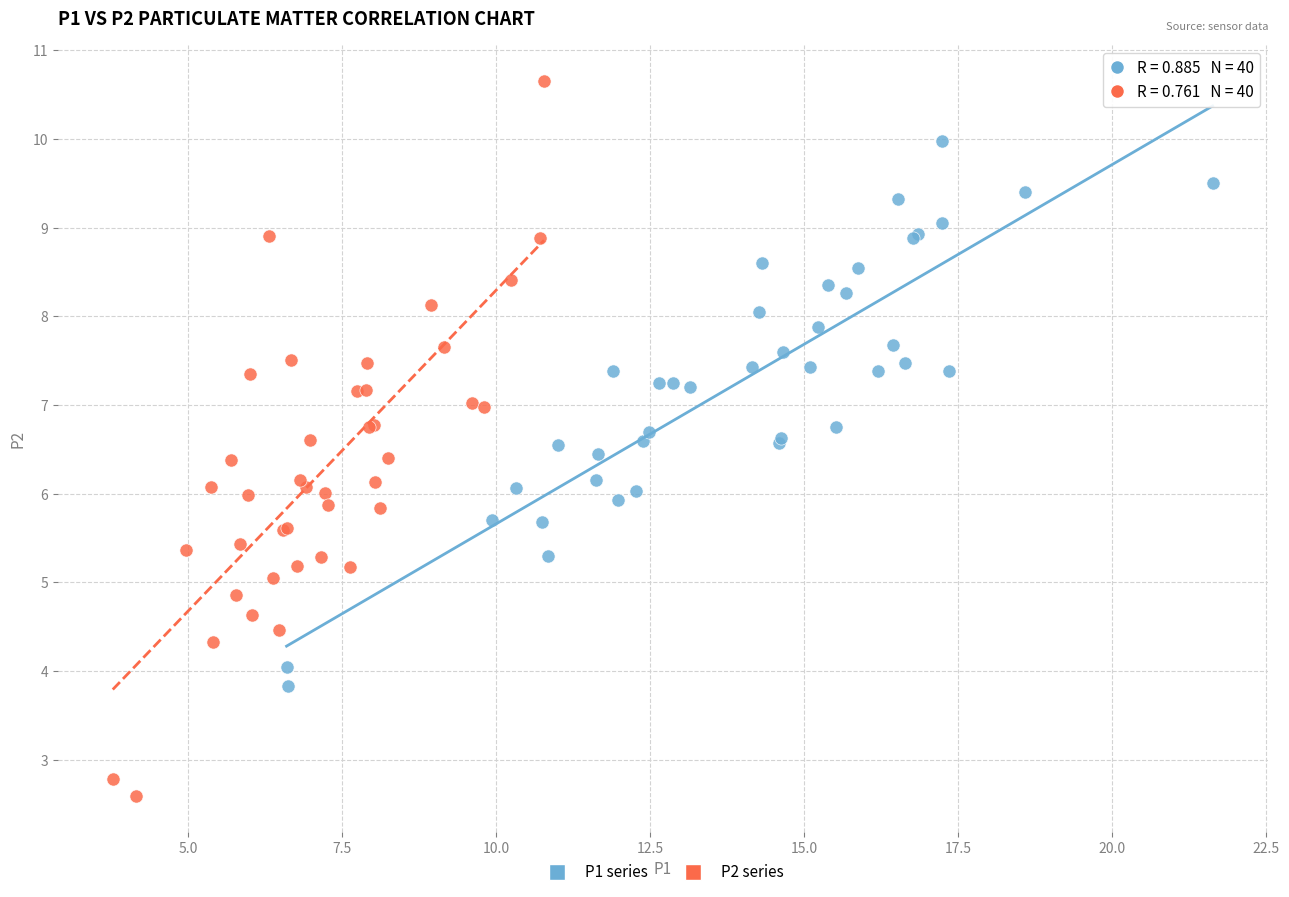

Which series contains the highest Y value?

P2 series